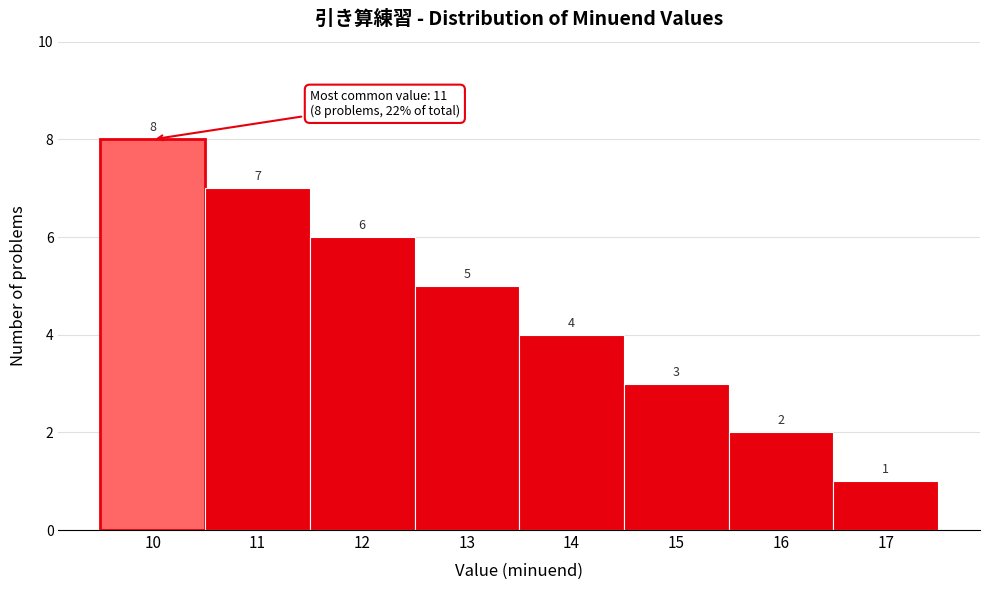

Reading right to left, what are all the values shown in this chart?

1	2	3	4	5	6	7	8